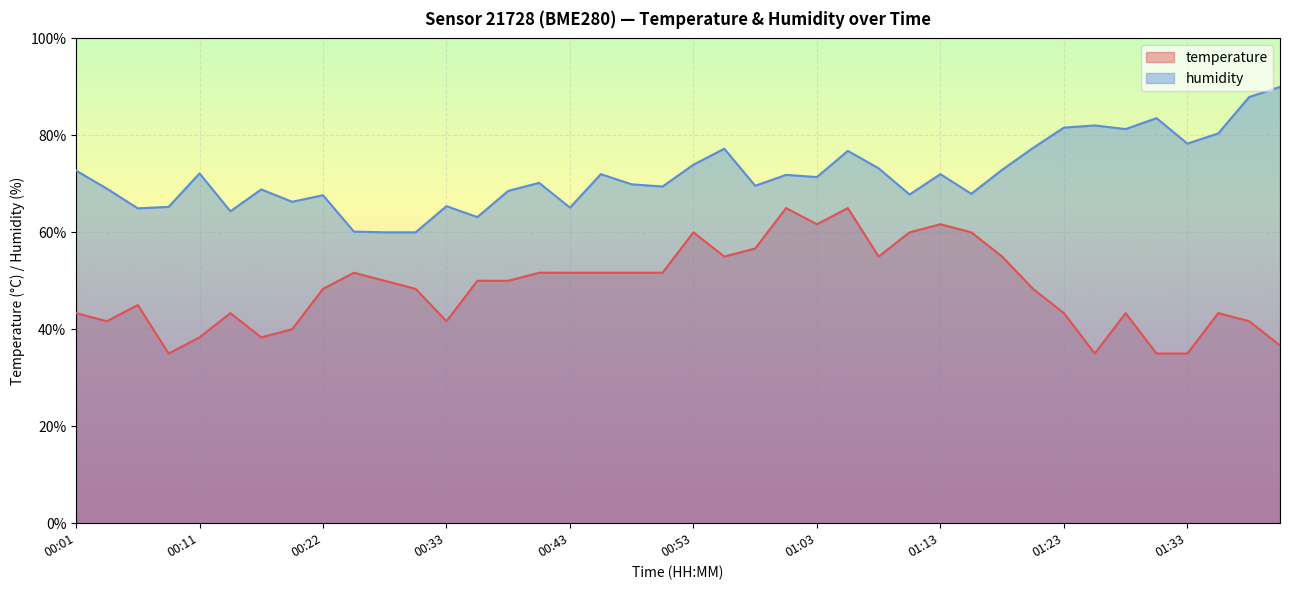

What is the average value of the temperature series?

48.5